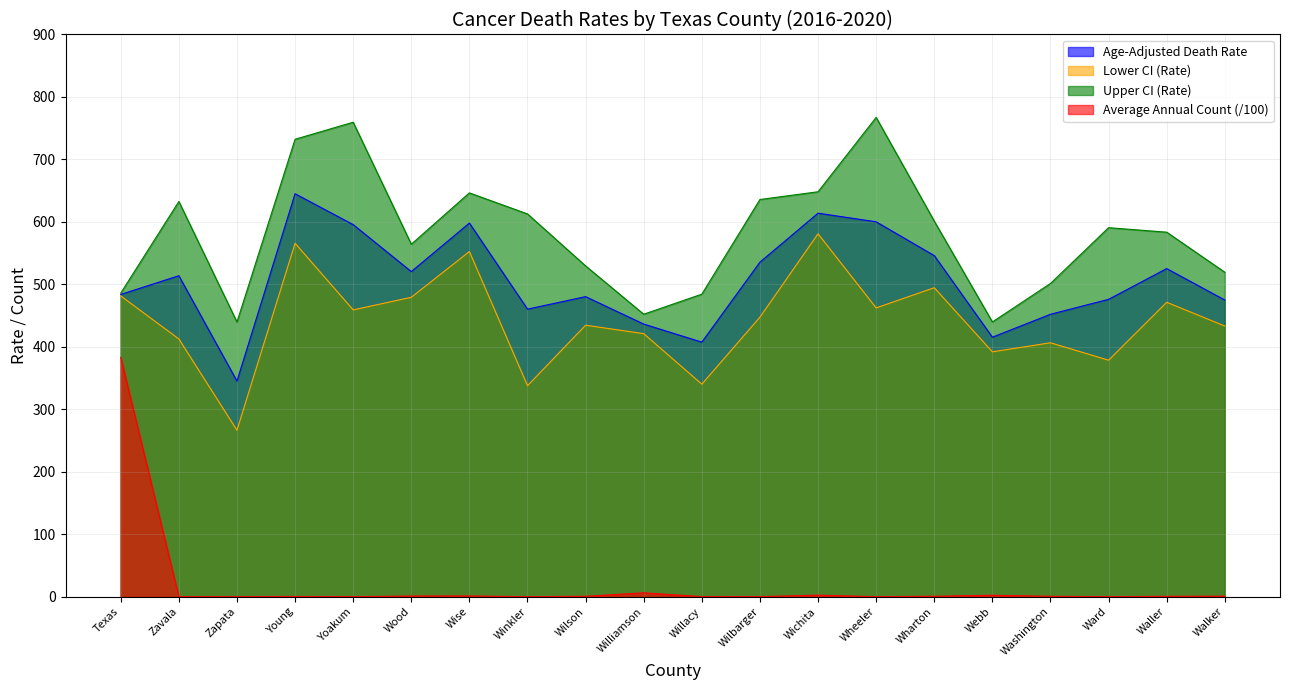

Is it true that Average Annual Count equals 1.0 at Walker?

True